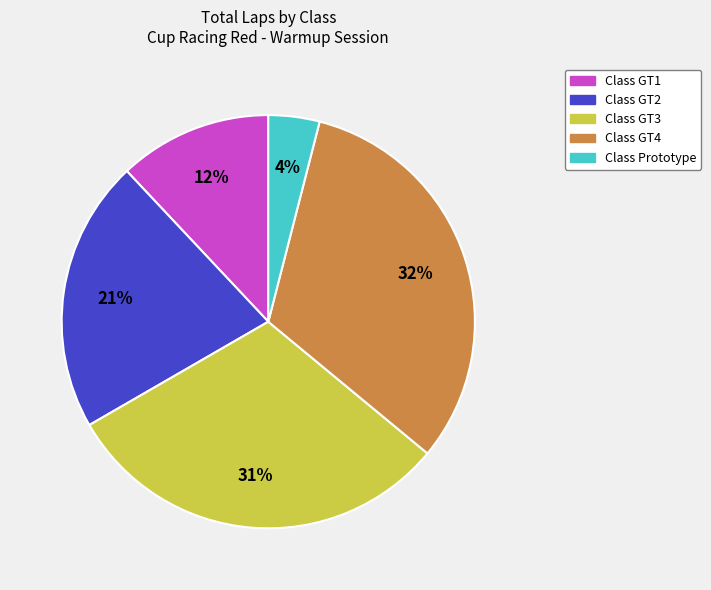

To the nearest percent, what is the difference between the largest and smallest slice percentages?

28%